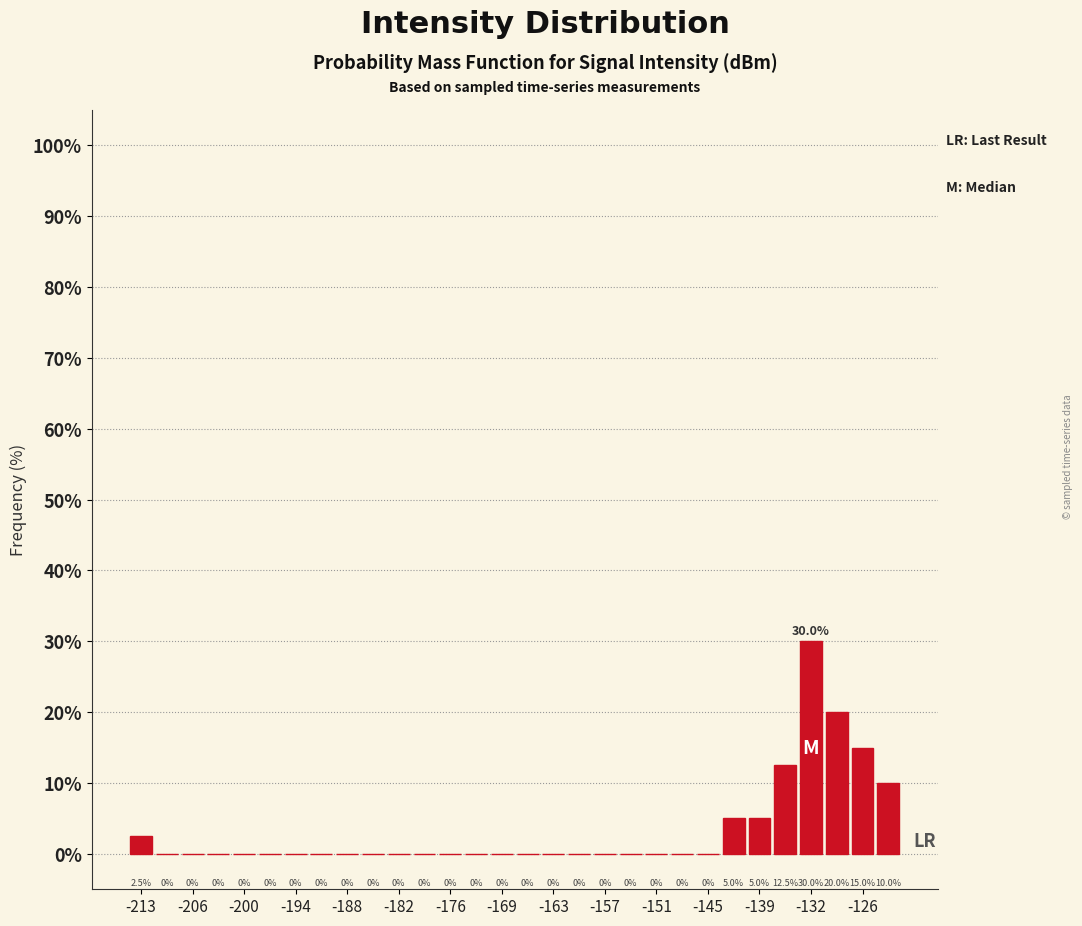

Read against the x-axis, roughly where is the centre of the tallest bar?

-132